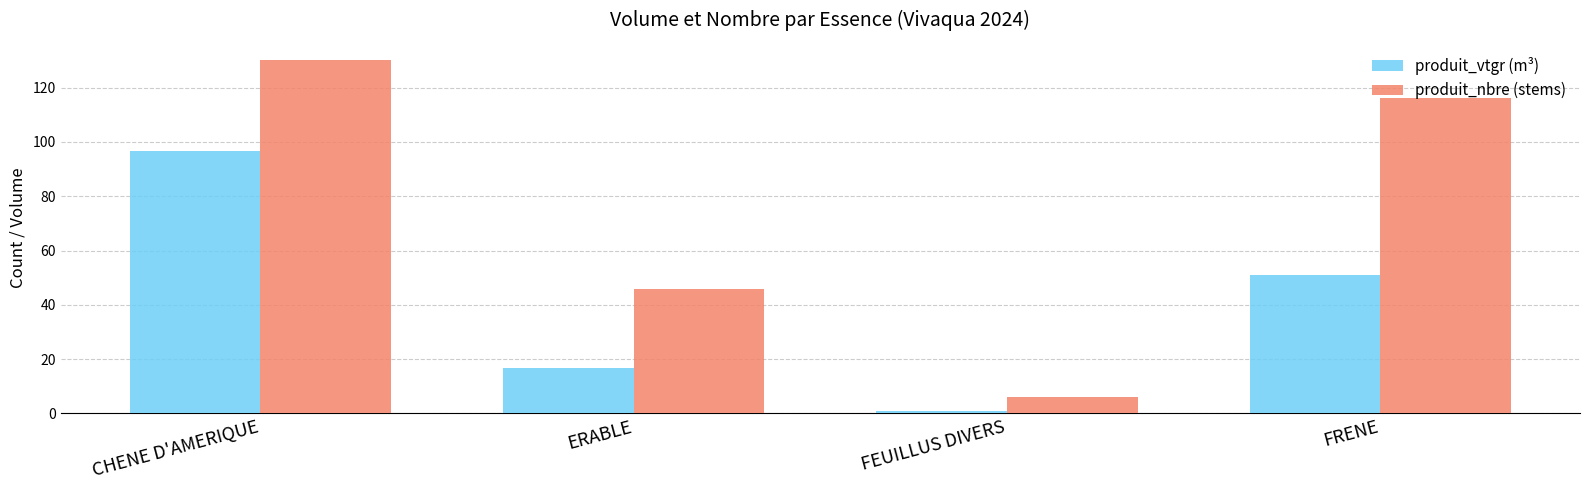

How many distinct data groups are displayed?

2